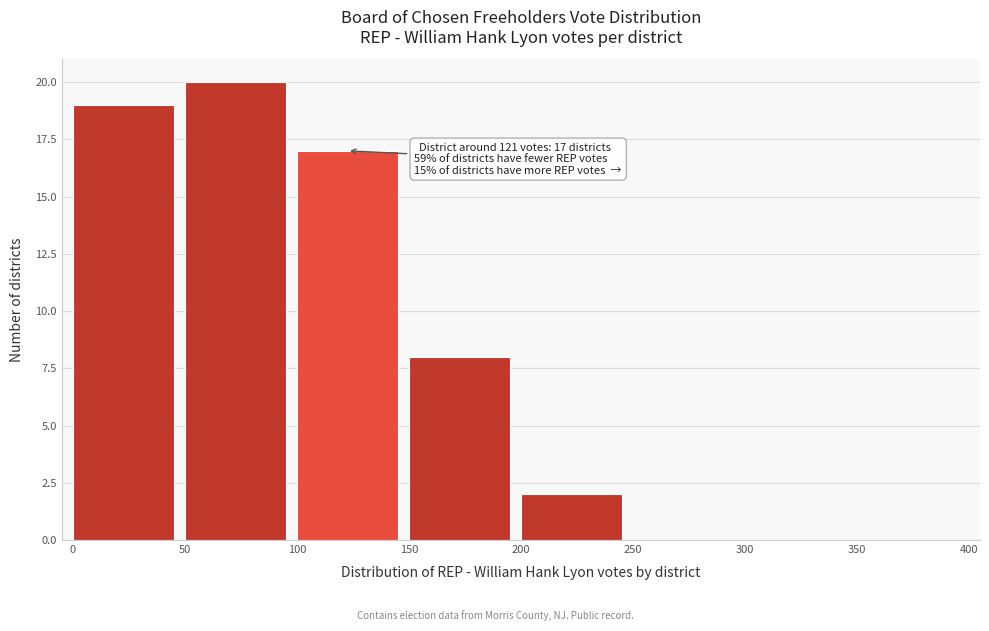

Over which range of the x-axis is the bar tallest?

50 to 100